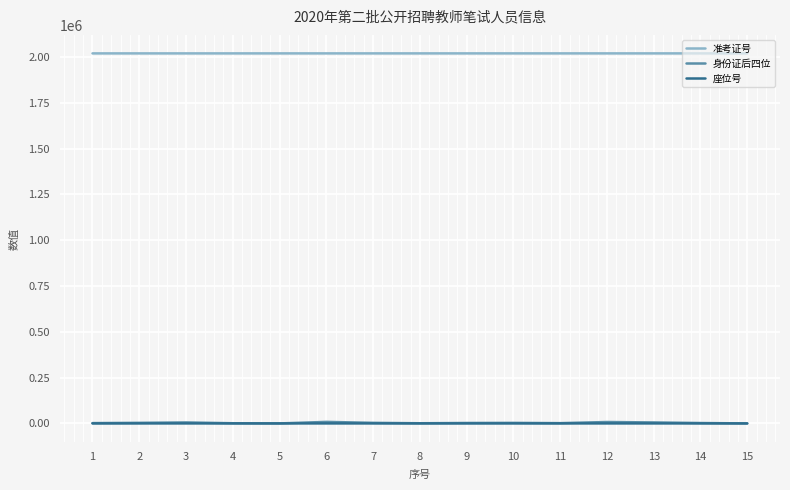

What is the maximum value for 准考证号?

2020120